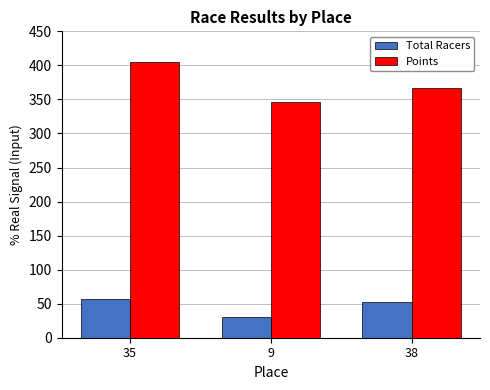

How many groups of bars are there?

3